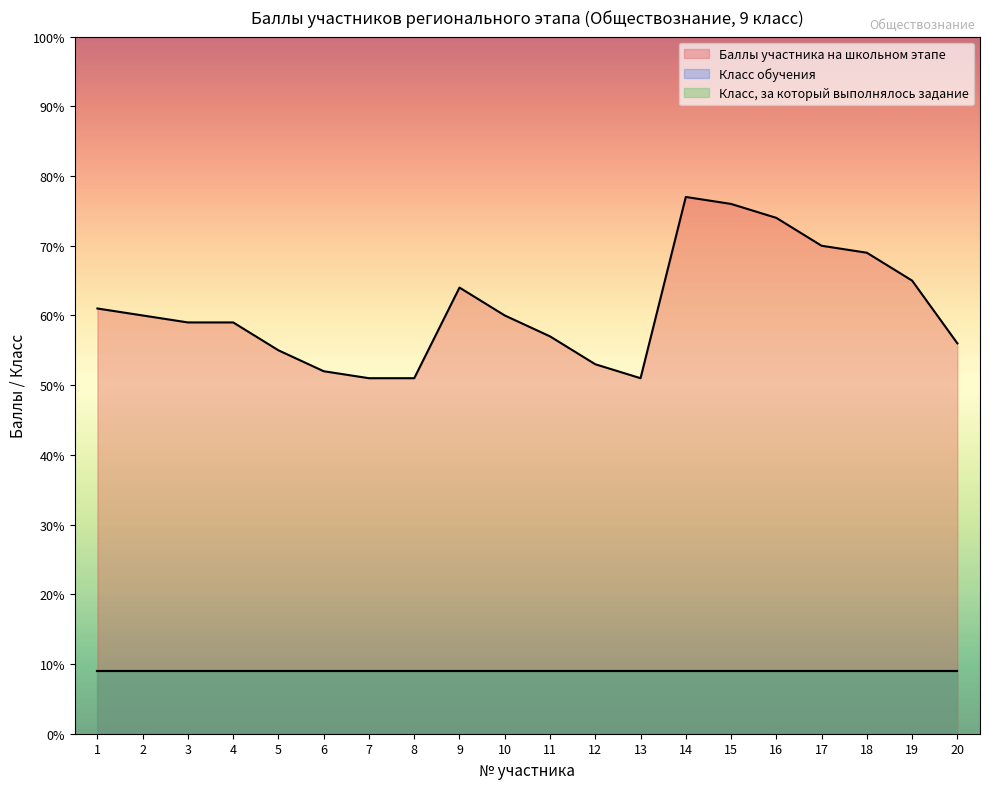

At which category does Баллы участника на школьном этапе reach its first local peak?

9